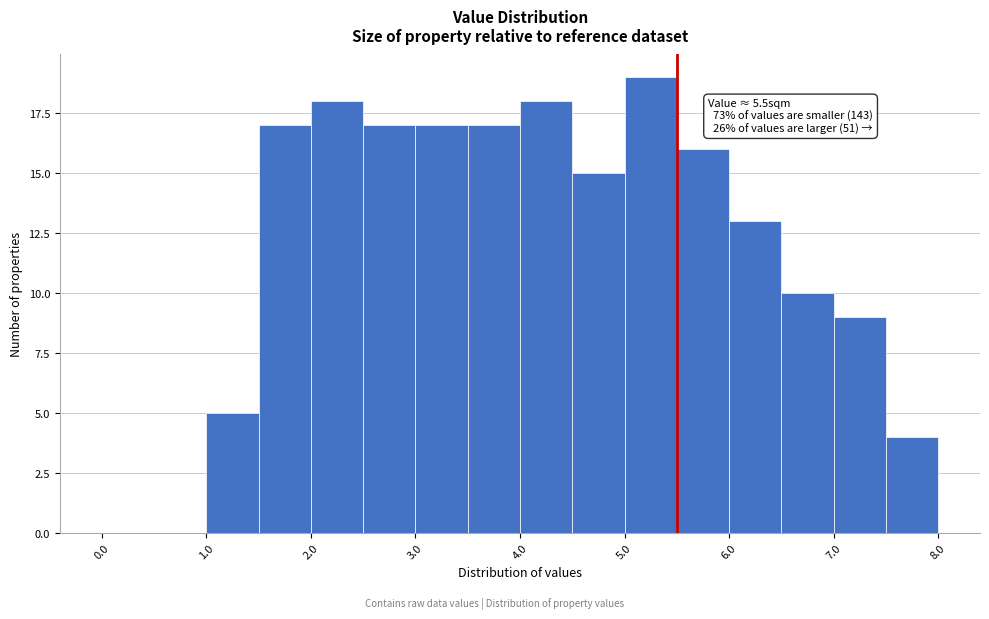

Which range on the x-axis has the tallest bar?

5.0 to 5.5